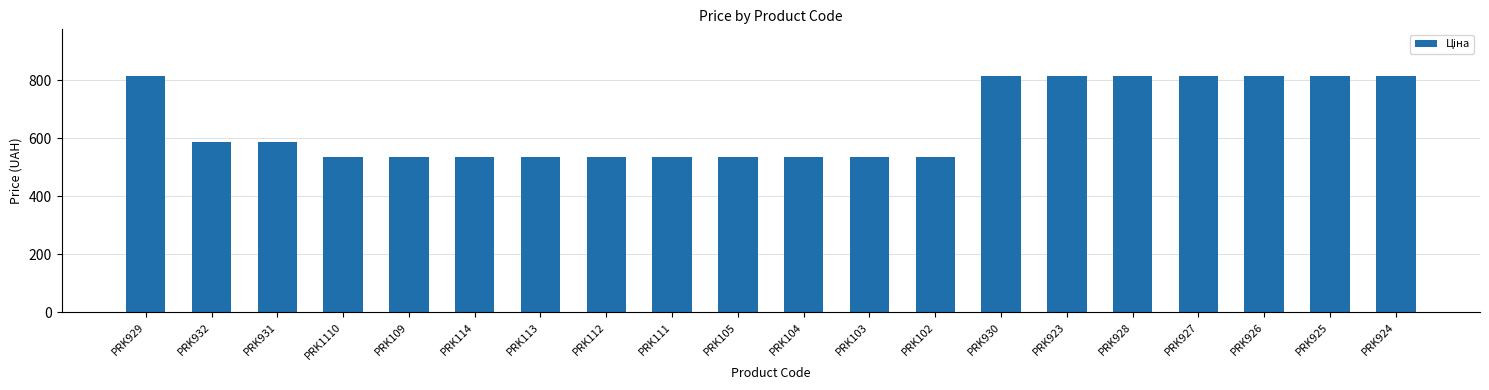

Reading left to right, transcribe all the data shown in this chart.

PRK929=813.0	PRK932=586.0	PRK931=586.0	PRK1110=535.4	PRK109=535.4	PRK114=535.4	PRK113=535.4	PRK112=535.4	PRK111=535.4	PRK105=535.4	PRK104=535.4	PRK103=535.4	PRK102=535.4	PRK930=813.0	PRK923=813.0	PRK928=813.0	PRK927=813.0	PRK926=813.0	PRK925=813.0	PRK924=813.0